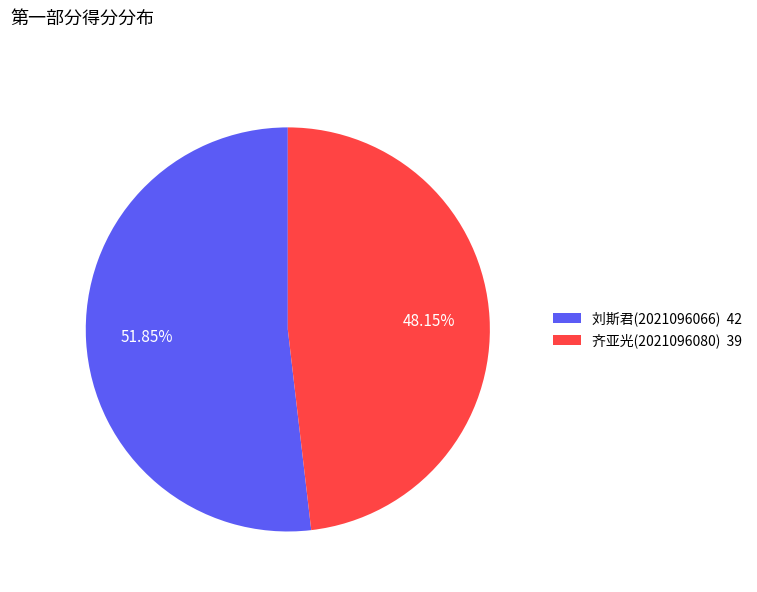

What is the ratio of the value at 齐亚光(2021096080) 39 to the value at 刘斯君(2021096066) 42?

0.9